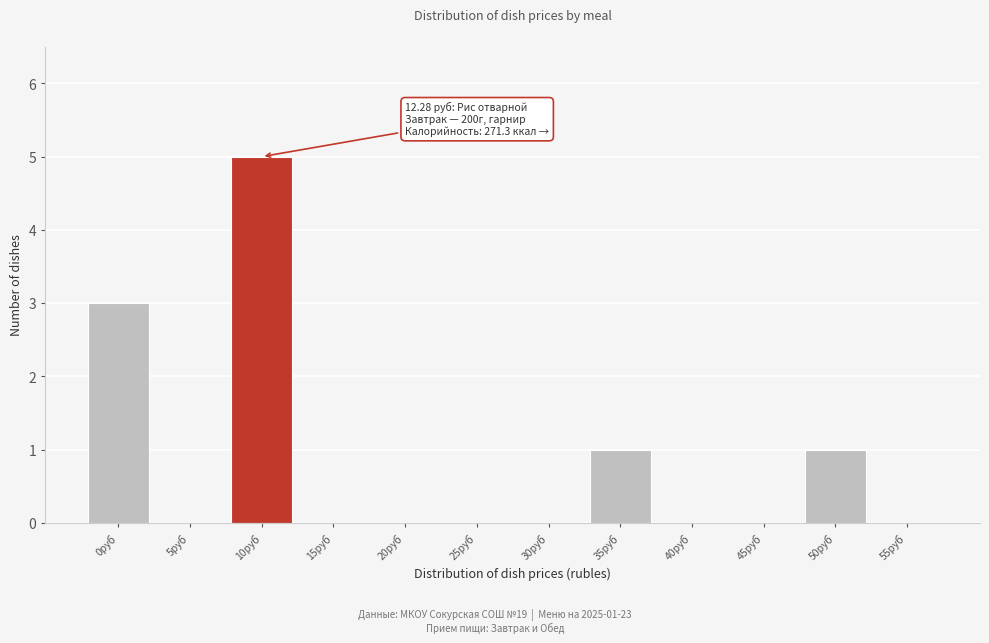

Reading left to right, extract all data points from this chart.

0руб=3	5руб=0	10руб=5	15руб=0	20руб=0	25руб=0	30руб=0	35руб=1	40руб=0	45руб=0	50руб=1	55руб=0